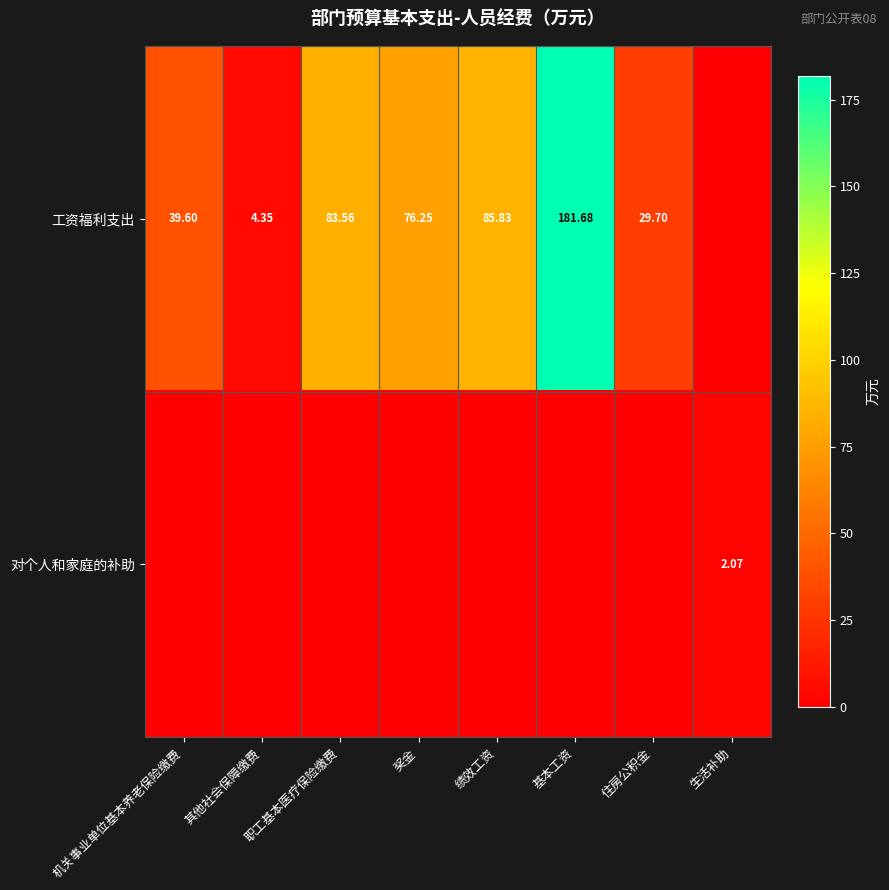

How many data points does each series have?

8